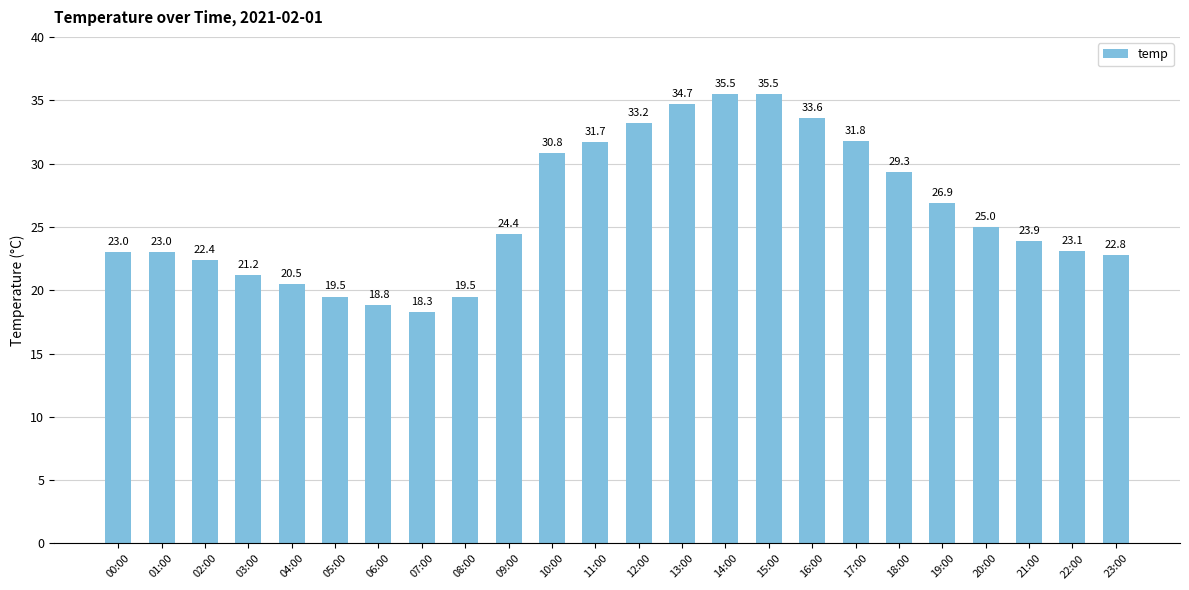

What is the difference between the maximum and minimum values?

17.2